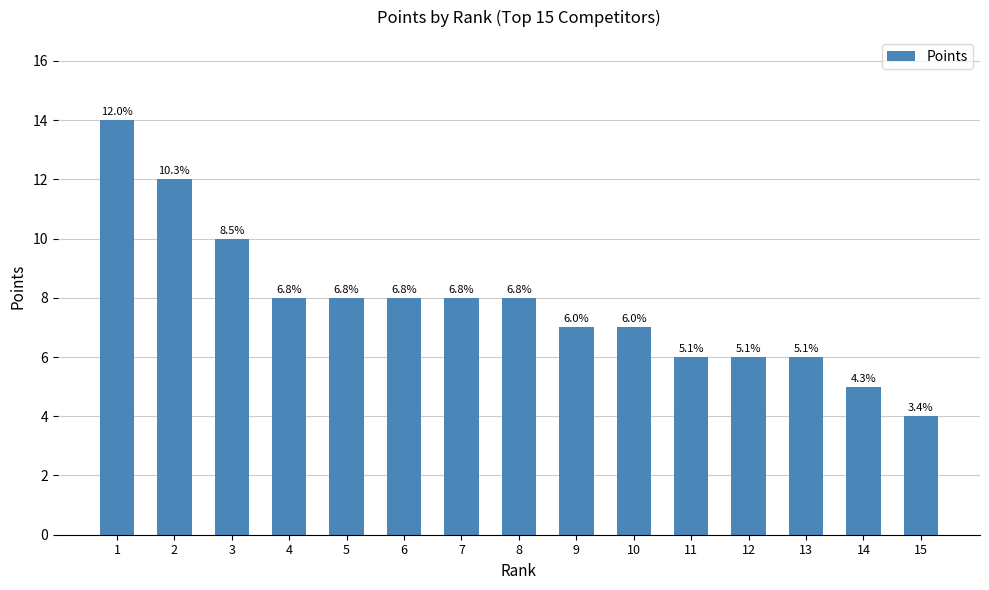

True or false: the data shows 11 at 6.

False